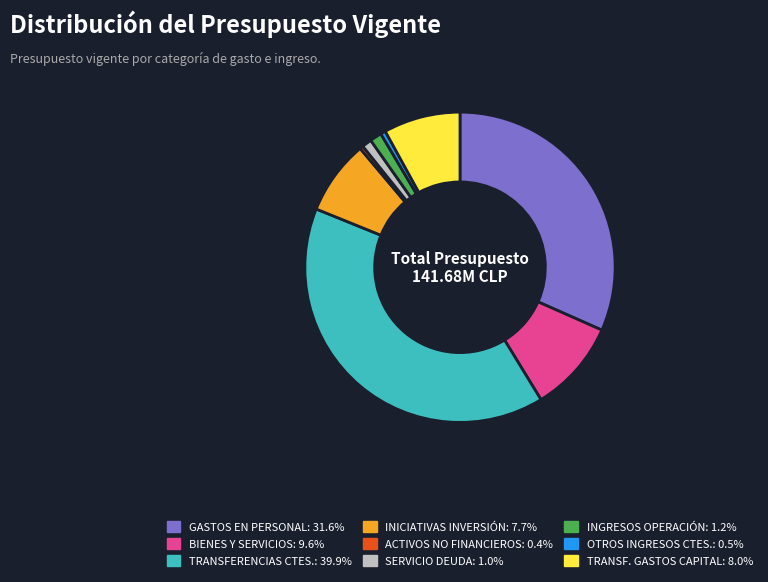

Is there any slice that represents more than half of the pie?

No